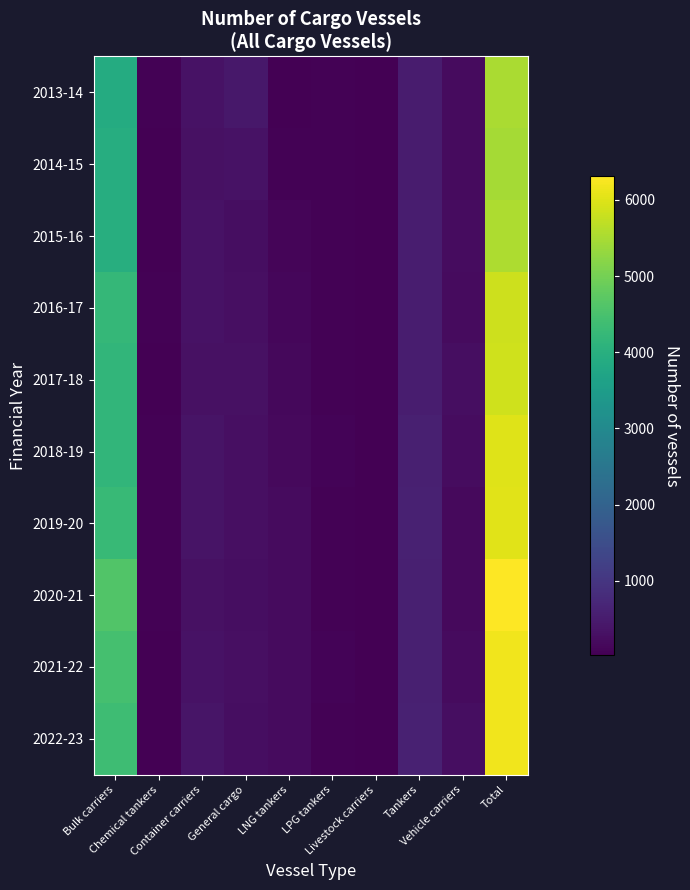

Reading right to left, list all the values displayed in this chart.

2013-14: Total=5514	Vehicle carriers=207	Tankers=500	Livestock carriers=31	LPG tankers=53	LNG tankers=42	General cargo=419	Container carriers=321	Chemical tankers=52	Bulk carriers=3889
2014-15: Total=5468	Vehicle carriers=215	Tankers=498	Livestock carriers=30	LPG tankers=55	LNG tankers=69	General cargo=325	Container carriers=300	Chemical tankers=44	Bulk carriers=3932
2015-16: Total=5535	Vehicle carriers=223	Tankers=525	Livestock carriers=33	LPG tankers=55	LNG tankers=105	General cargo=266	Container carriers=321	Chemical tankers=43	Bulk carriers=3964
2016-17: Total=5840	Vehicle carriers=220	Tankers=525	Livestock carriers=35	LPG tankers=54	LNG tankers=132	General cargo=276	Container carriers=329	Chemical tankers=52	Bulk carriers=4217
2017-18: Total=5851	Vehicle carriers=248	Tankers=523	Livestock carriers=33	LPG tankers=68	LNG tankers=157	General cargo=302	Container carriers=318	Chemical tankers=49	Bulk carriers=4153
2018-19: Total=6009	Vehicle carriers=235	Tankers=581	Livestock carriers=36	LPG tankers=77	LNG tankers=192	General cargo=290	Container carriers=366	Chemical tankers=63	Bulk carriers=4169
2019-20: Total=6035	Vehicle carriers=188	Tankers=593	Livestock carriers=35	LPG tankers=67	LNG tankers=200	General cargo=285	Container carriers=352	Chemical tankers=52	Bulk carriers=4263
2020-21: Total=6313	Vehicle carriers=194	Tankers=566	Livestock carriers=31	LPG tankers=69	LNG tankers=210	General cargo=261	Container carriers=318	Chemical tankers=51	Bulk carriers=4613
2021-22: Total=6188	Vehicle carriers=215	Tankers=567	Livestock carriers=27	LPG tankers=75	LNG tankers=205	General cargo=273	Container carriers=328	Chemical tankers=45	Bulk carriers=4453
2022-23: Total=6187	Vehicle carriers=250	Tankers=612	Livestock carriers=25	LPG tankers=66	LNG tankers=211	General cargo=259	Container carriers=370	Chemical tankers=43	Bulk carriers=4351